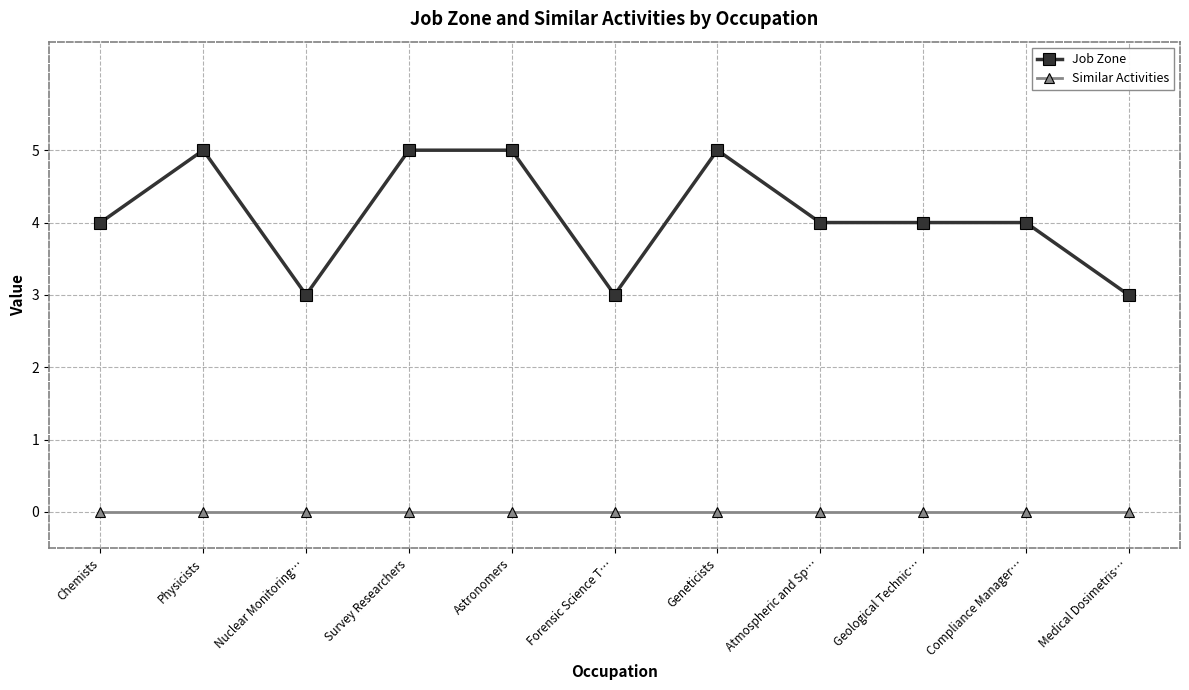

True or false: Similar Activities and Job Zone cross at least once.

False